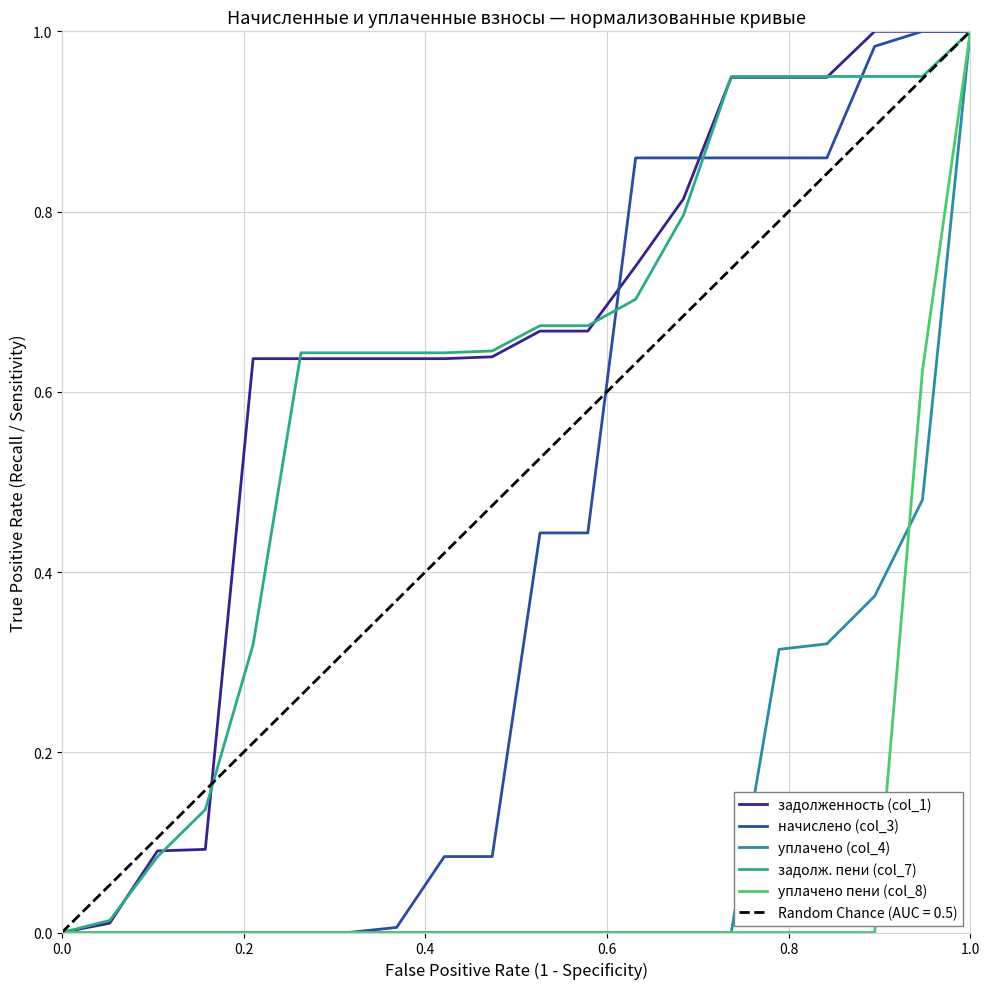

How many values in the задолж. пени (col_7) series exceed 0?

19